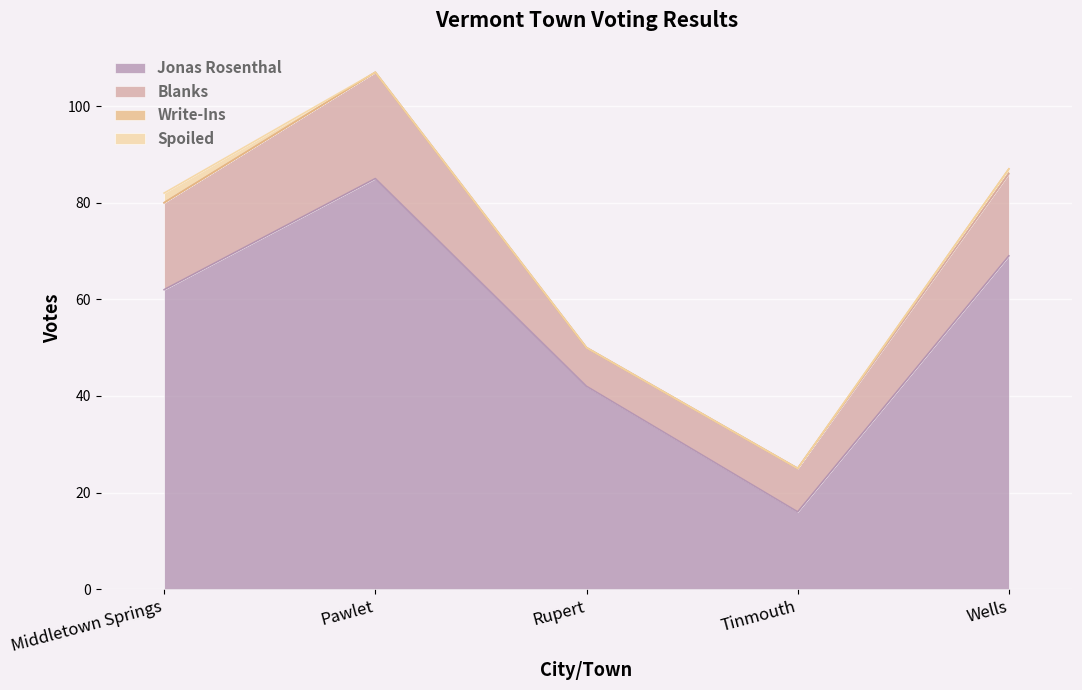

Reading right to left, what are all the values shown in this chart?

Jonas Rosenthal: 69	16	42	85	62
Blanks: 17	9	8	22	18
Write-Ins: 1	0	0	0	0
Spoiled: 0	0	0	0	2